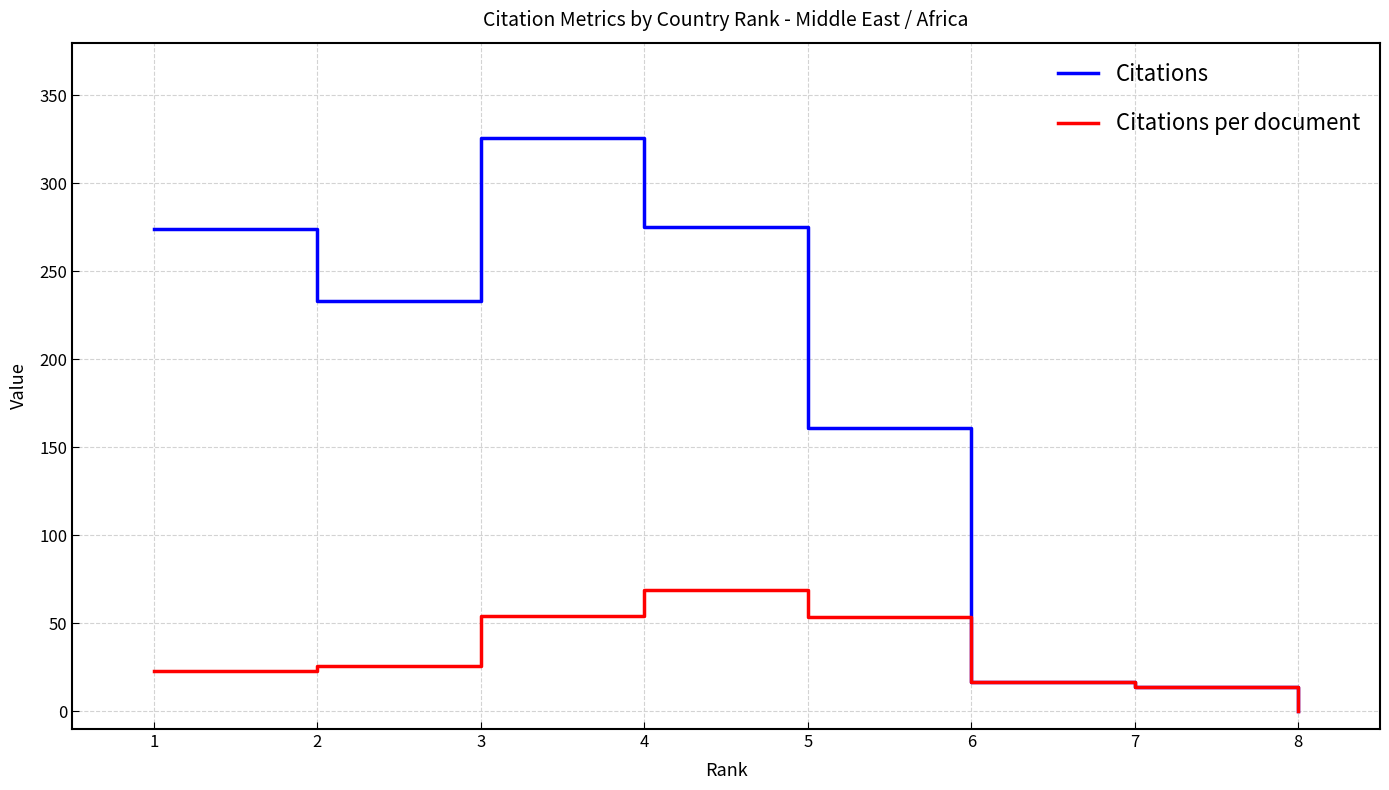

Which series has the largest range (max minus min)?

Citations